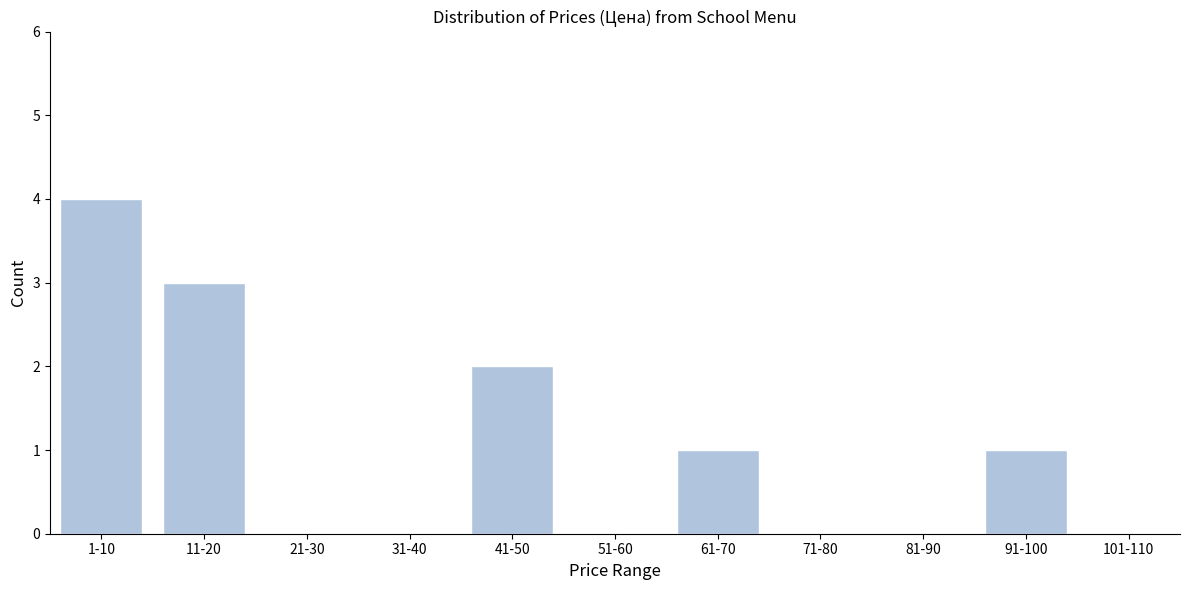

Reading left to right, extract all data points from this chart.

1-10=4	11-20=3	21-30=0	31-40=0	41-50=2	51-60=0	61-70=1	71-80=0	81-90=0	91-100=1	101-110=0